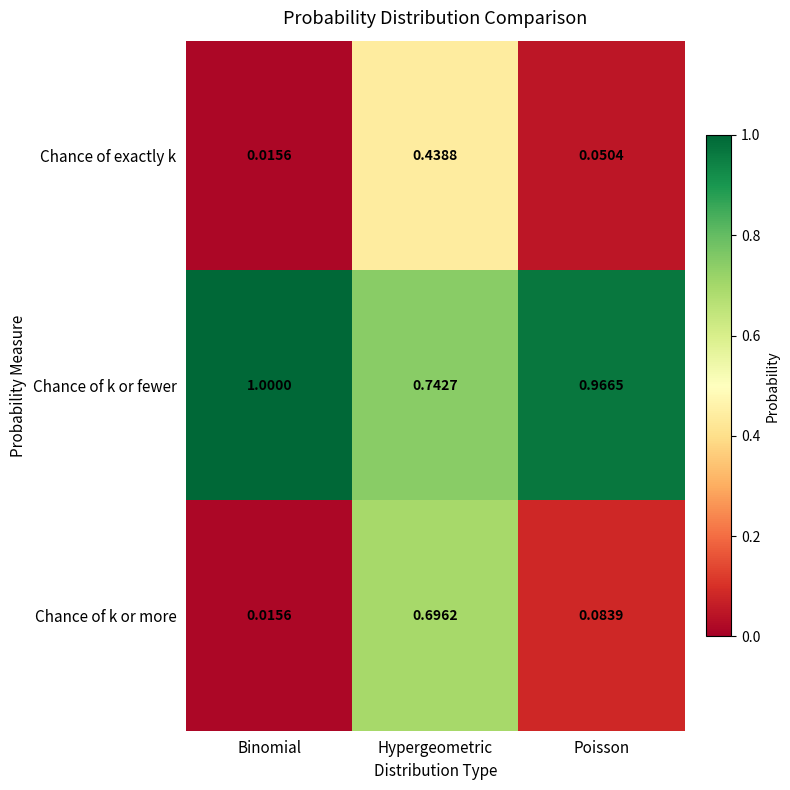

Where is Chance of exactly k nearest to the value 0?

Binomial